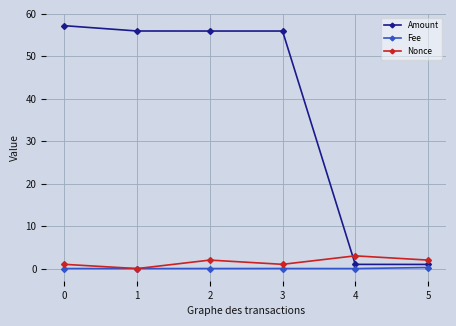

At how many categories does at least one series exceed 47?

4